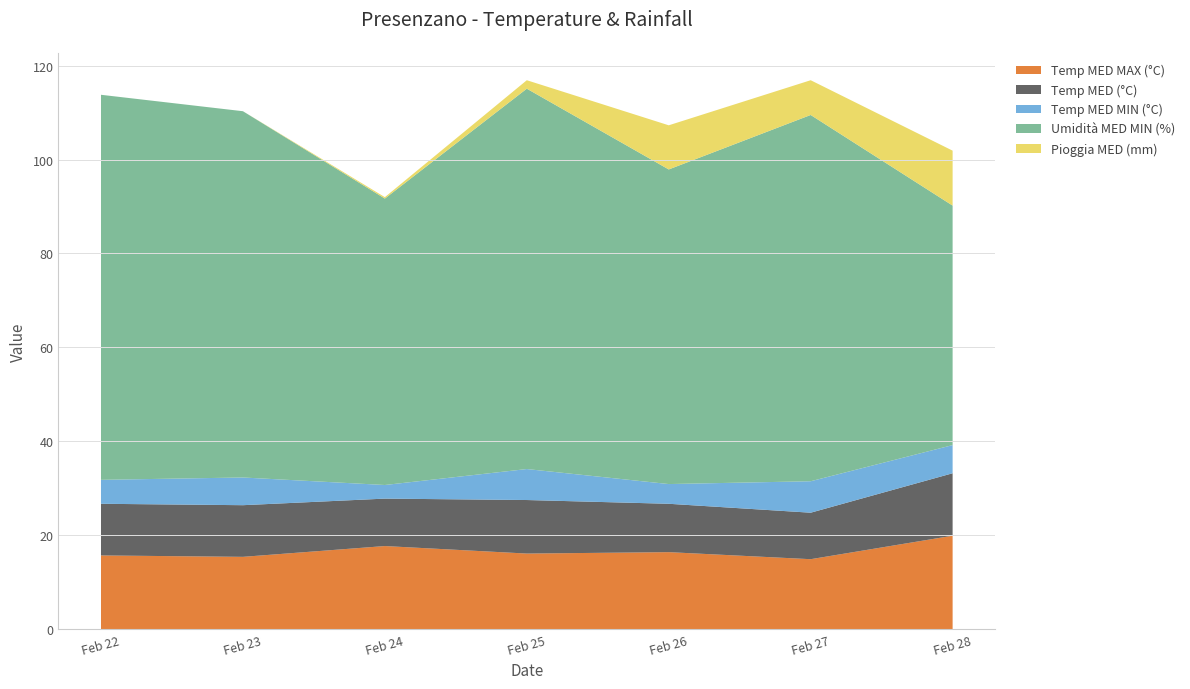

Reading left to right, extract all data points from this chart.

Temp MED MAX (°C): 2016-02-22=15.7	2016-02-23=15.4	2016-02-24=17.7	2016-02-25=16.1	2016-02-26=16.4	2016-02-27=14.9	2016-02-28=19.9
Temp MED (°C): 2016-02-22=11.0	2016-02-23=11.0	2016-02-24=10.1	2016-02-25=11.4	2016-02-26=10.3	2016-02-27=9.9	2016-02-28=13.3
Temp MED MIN (°C): 2016-02-22=5.1	2016-02-23=5.9	2016-02-24=2.9	2016-02-25=6.6	2016-02-26=4.2	2016-02-27=6.7	2016-02-28=6.0
Umidità MED MIN (%): 2016-02-22=82.0	2016-02-23=78.0	2016-02-24=61.0	2016-02-25=81.0	2016-02-26=67.0	2016-02-27=78.0	2016-02-28=51.0
Pioggia MED (mm): 2016-02-22=0.0	2016-02-23=0.0	2016-02-24=0.3	2016-02-25=1.8	2016-02-26=9.4	2016-02-27=7.4	2016-02-28=11.7